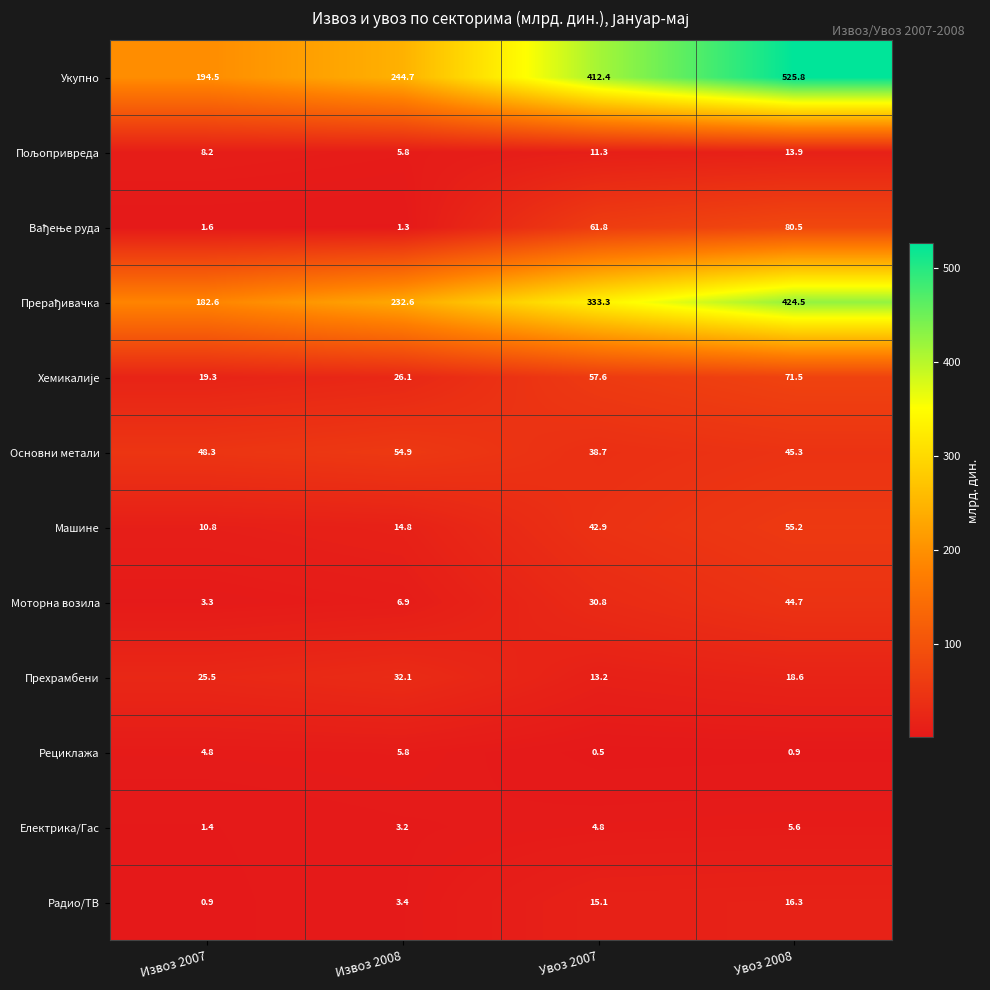

What is the lowest value of the Рециклажа series?

0.5